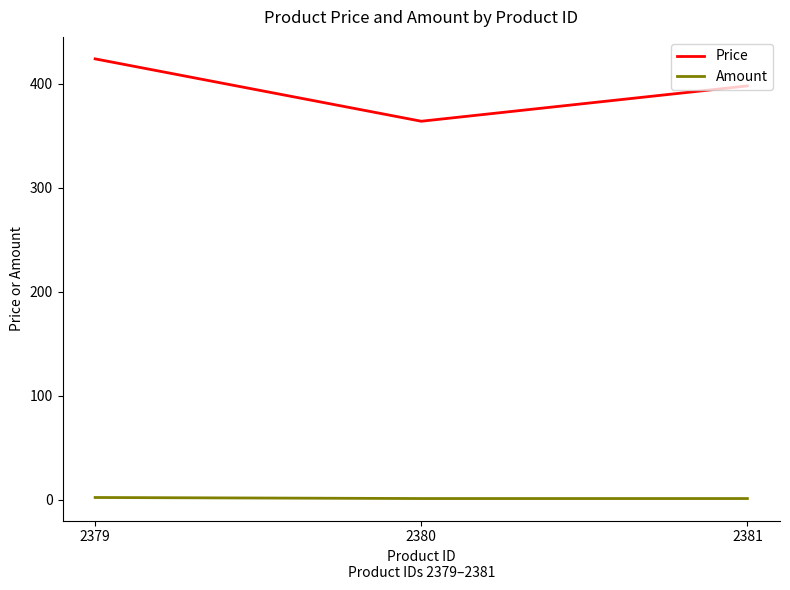

Which series has the largest total across all categories?

Price